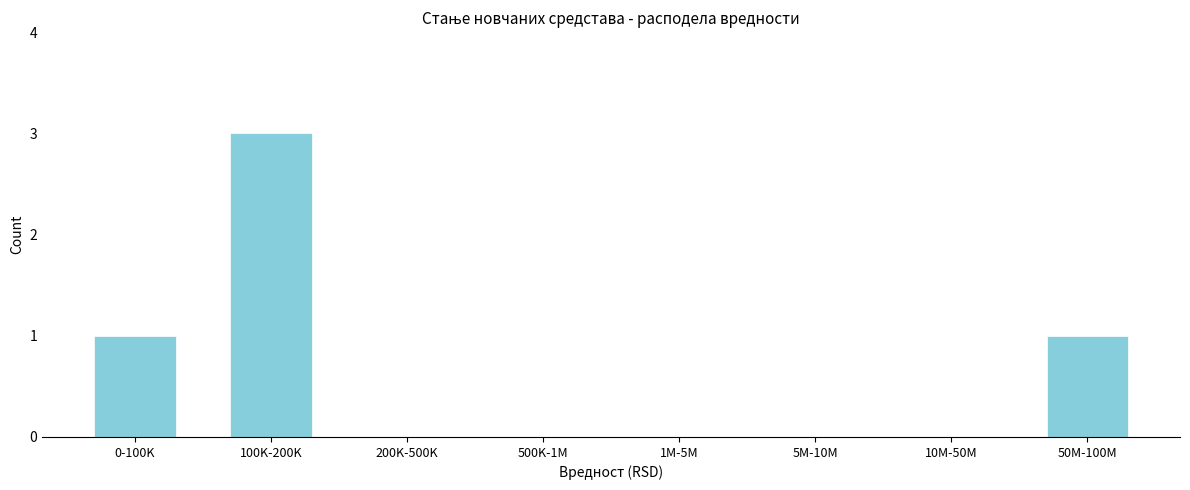

Reading right to left, transcribe all the data shown in this chart.

50M-100M=1	10M-50M=0	5M-10M=0	1M-5M=0	500K-1M=0	200K-500K=0	100K-200K=3	0-100K=1